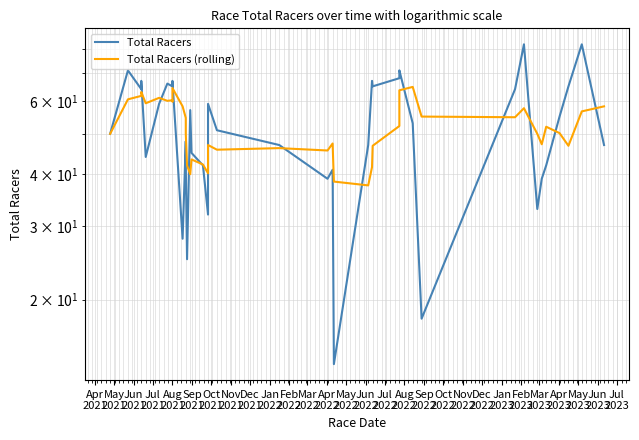

What is the difference between the second highest and minimum values in the Total Racers series?

68.0